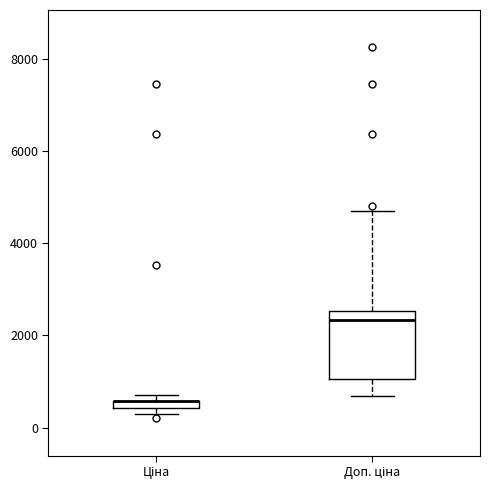

Where is the lower edge of the box for Ціна on the y-axis? The values are not printed on the chart, so give them approximately, as read against the axis.

400